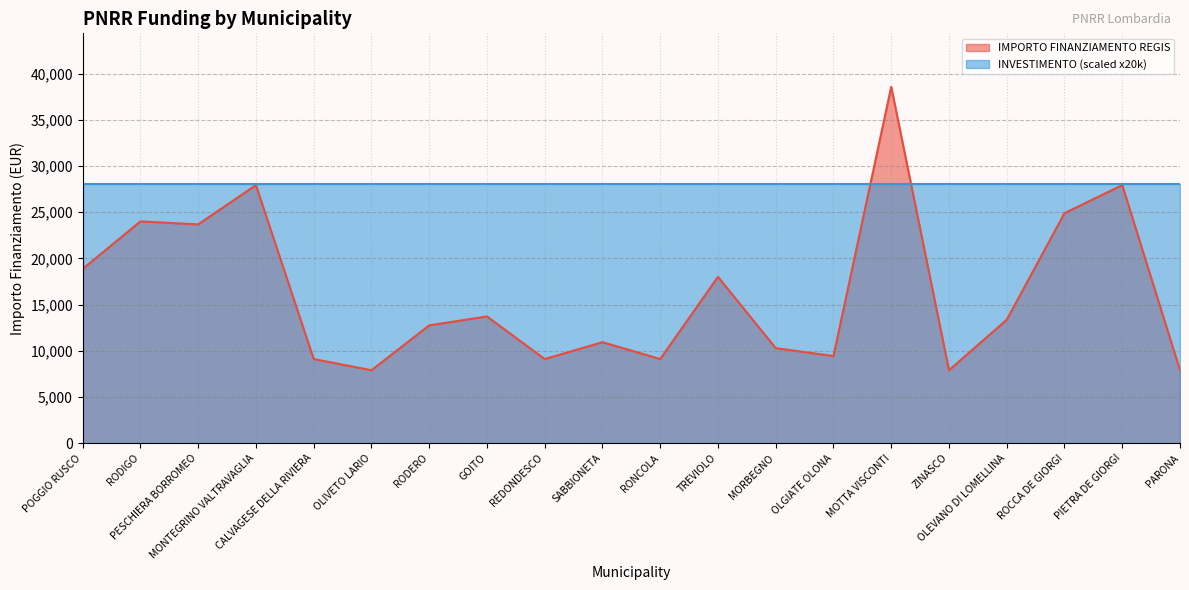

How many values exceed 13354?

9